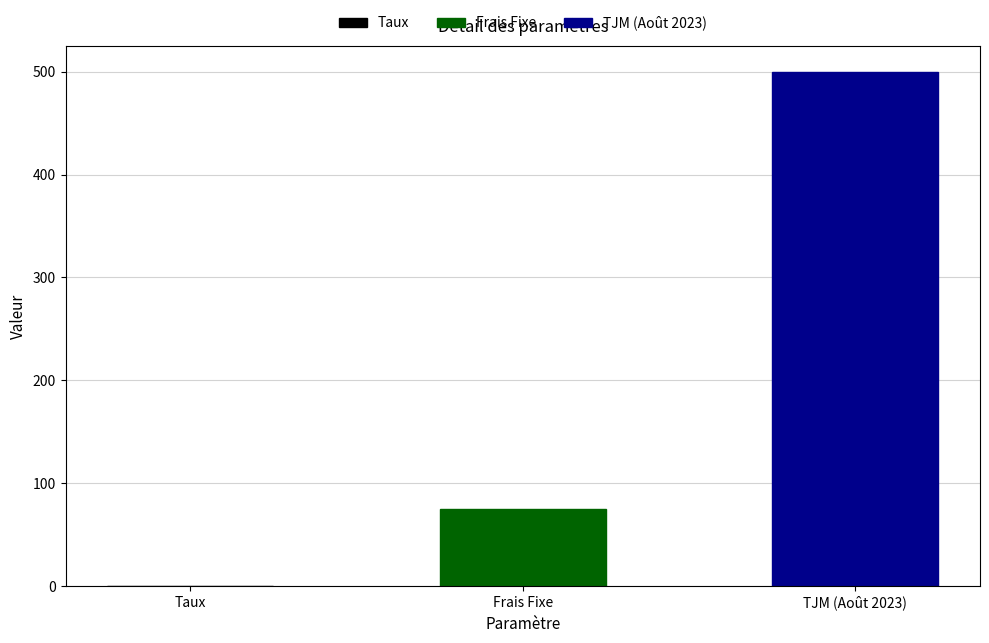

The value at Taux is 0.0. True or false?

False